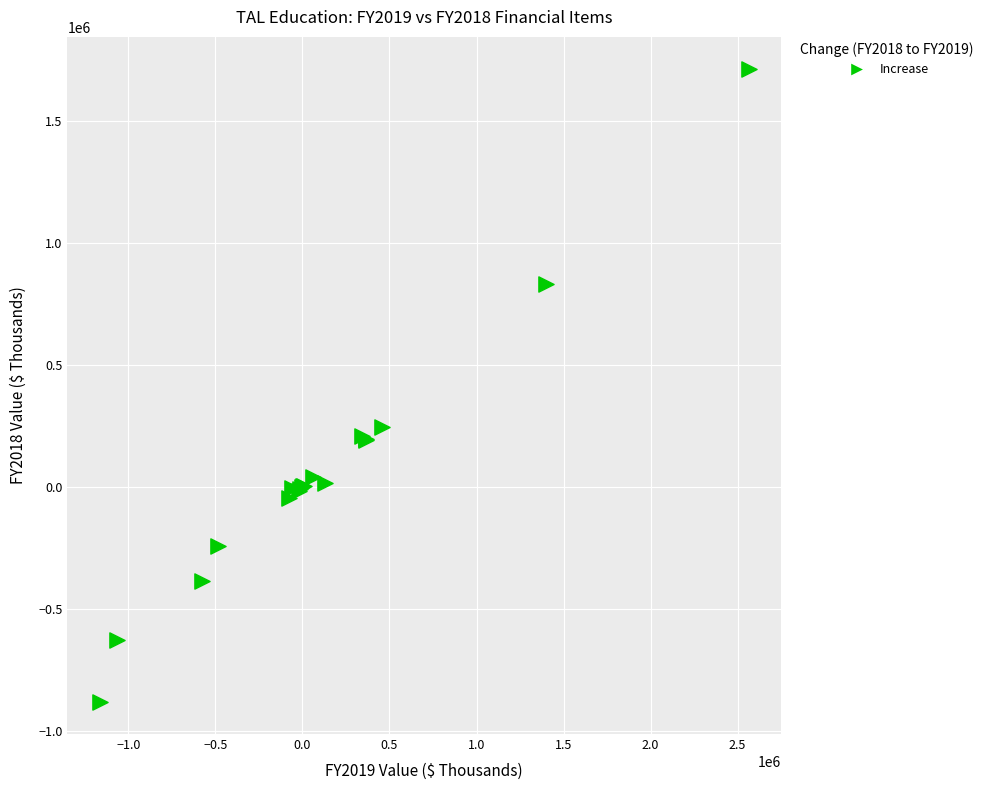

What Y value in the scatter plot is closest to 416350?

246994